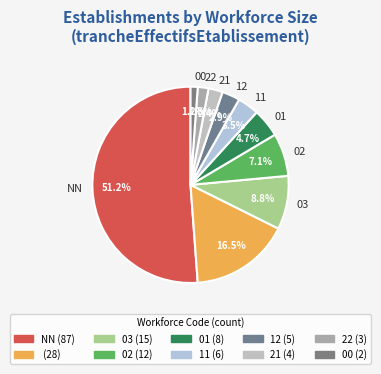

Which slice is the smallest?

00